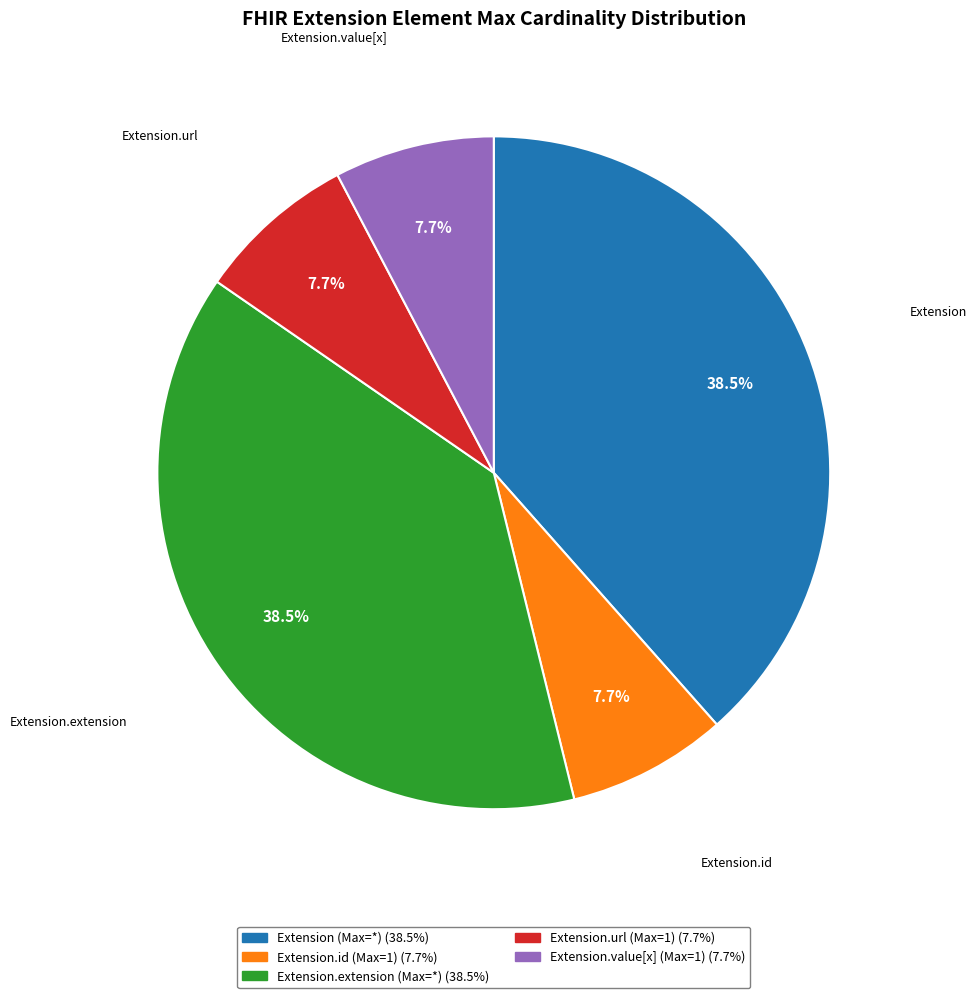

How many segments does this pie chart have?

5